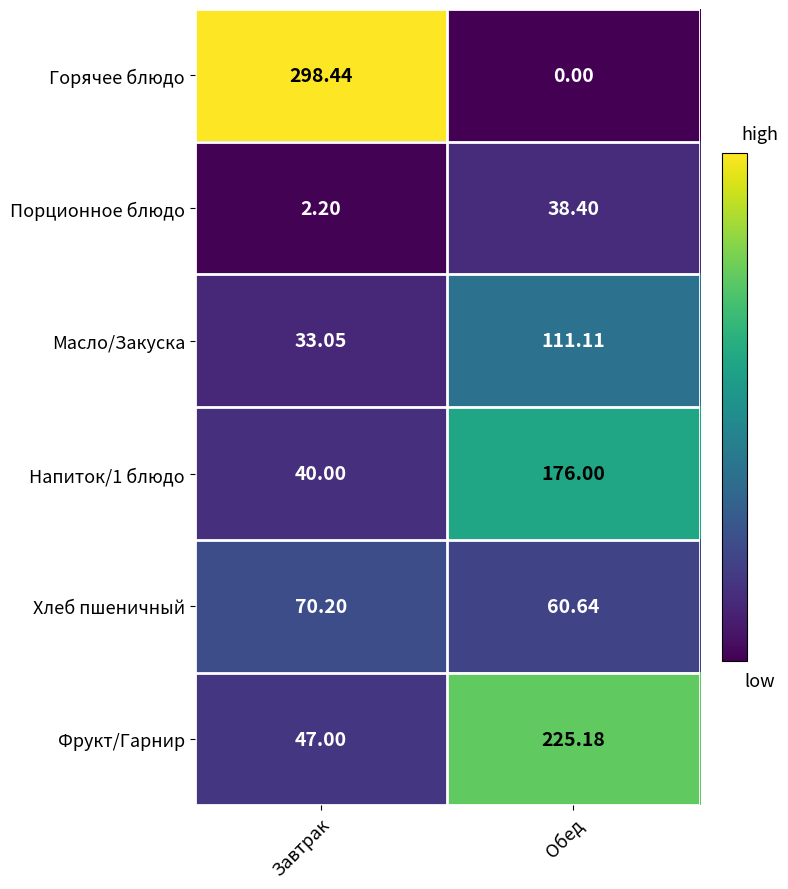

At which label does Фрукт/Гарнир first exceed 225?

Обед